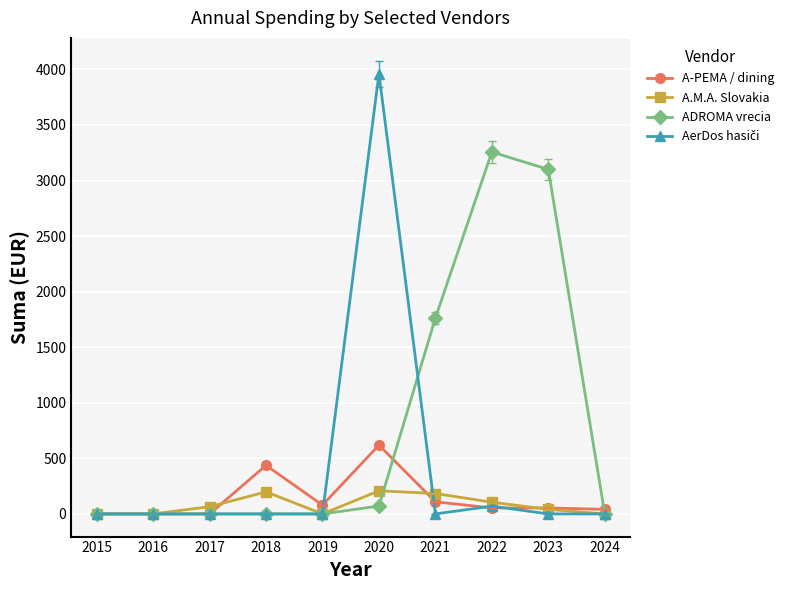

The value of A-PEMA / dining at 2015 is 0.0. True or false?

True